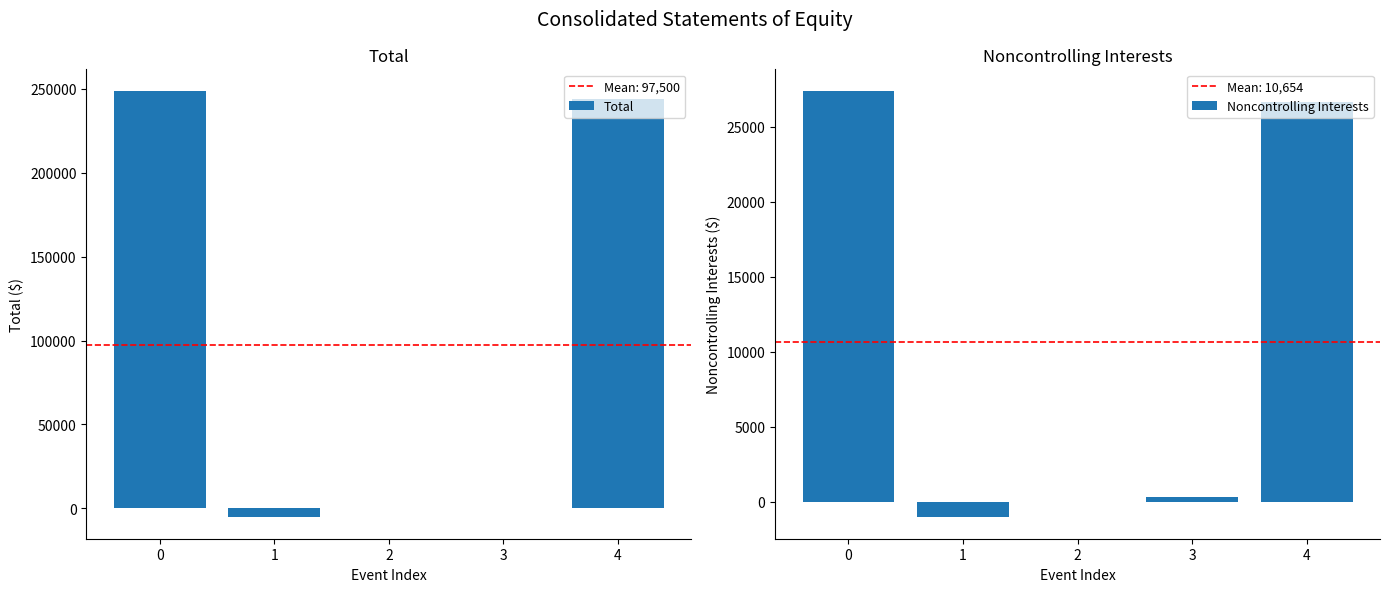

Between 3 and 4, which is larger?

4